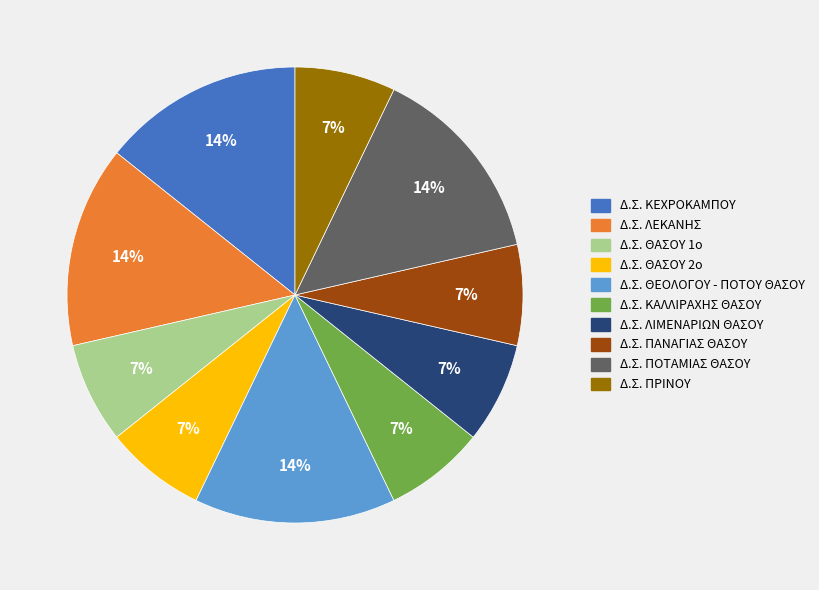

What percentage is the Δ.Σ. ΠΑΝΑΓΙΑΣ ΘΑΣΟΥ slice, to the nearest percent?

7%